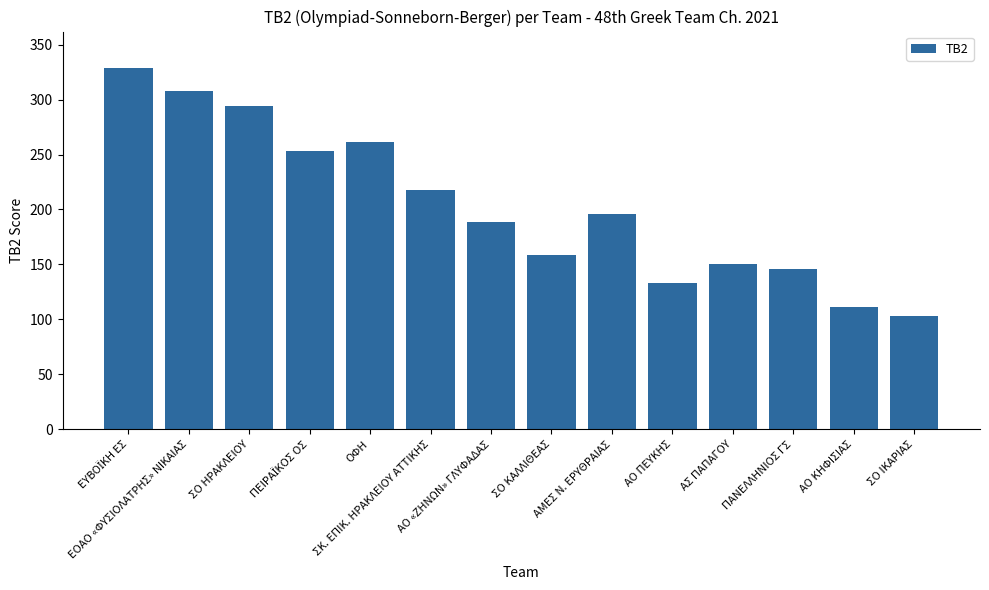

Are the bars horizontal?

No